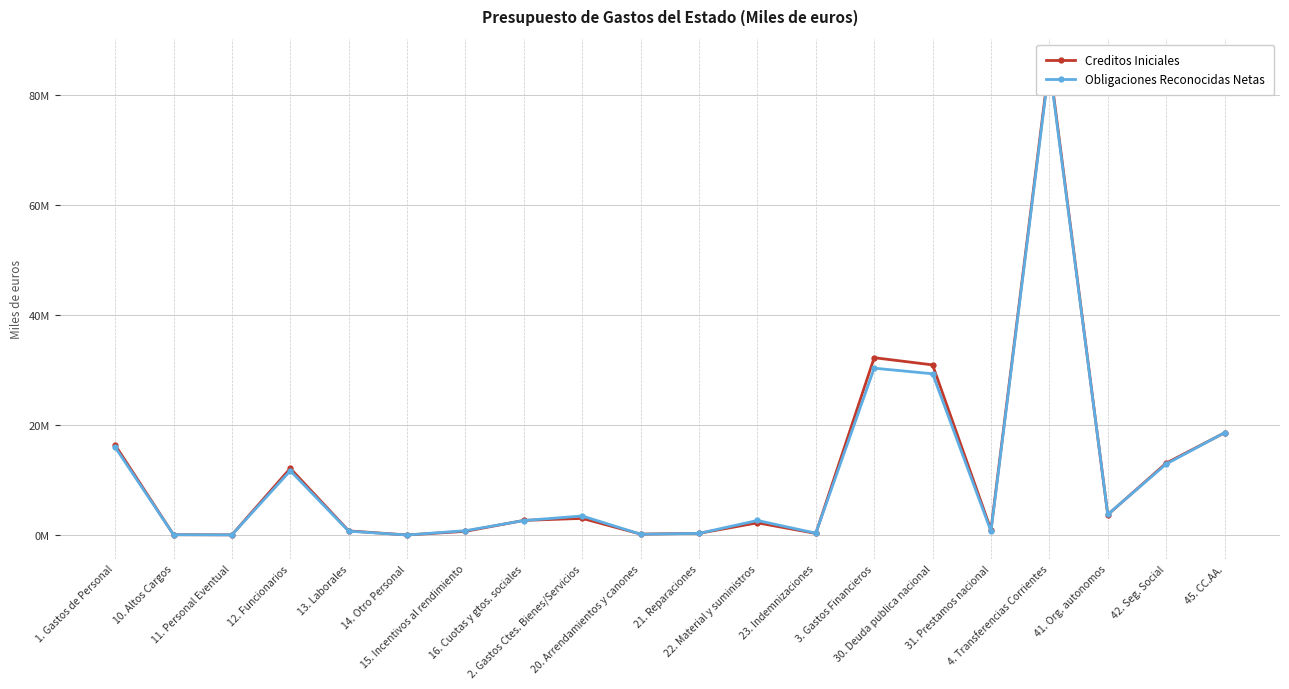

Which category has the lowest value in the Obligaciones Reconocidas Netas series?

14. Otro Personal